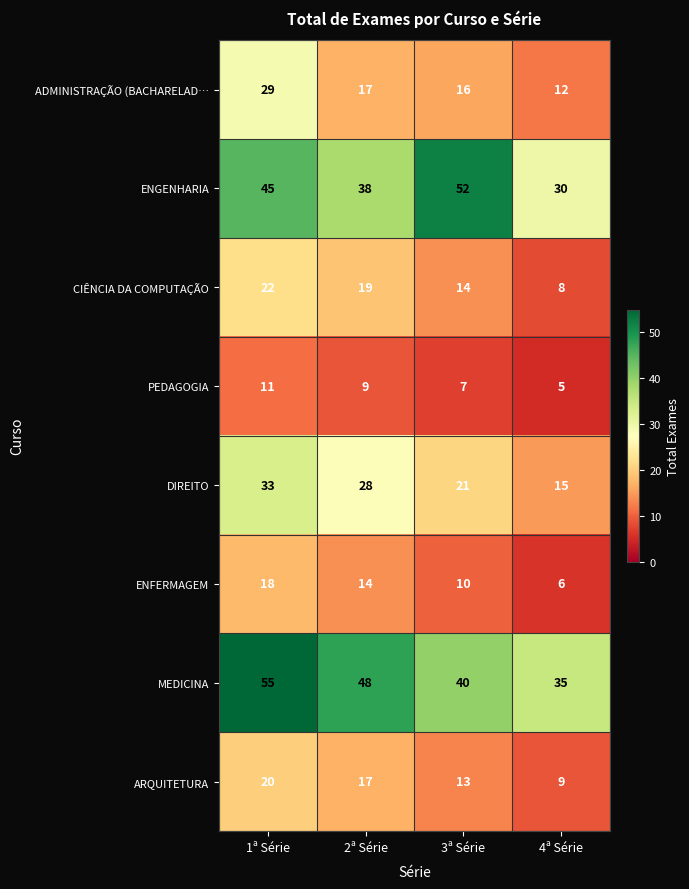

How many categories are shown in the chart?

4